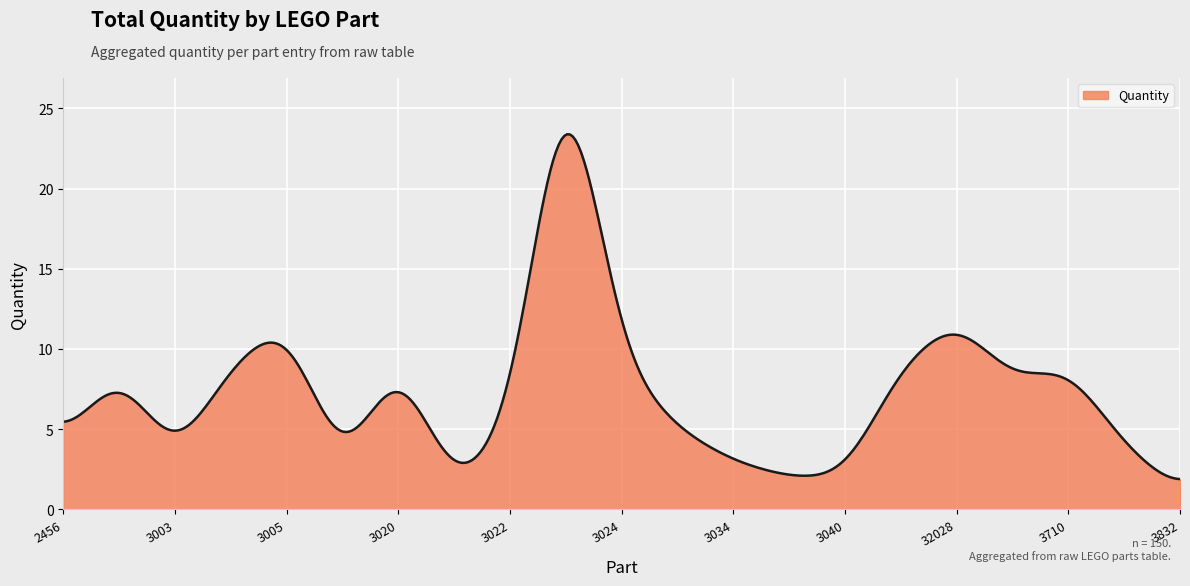

What is the greatest value displayed?

23.4